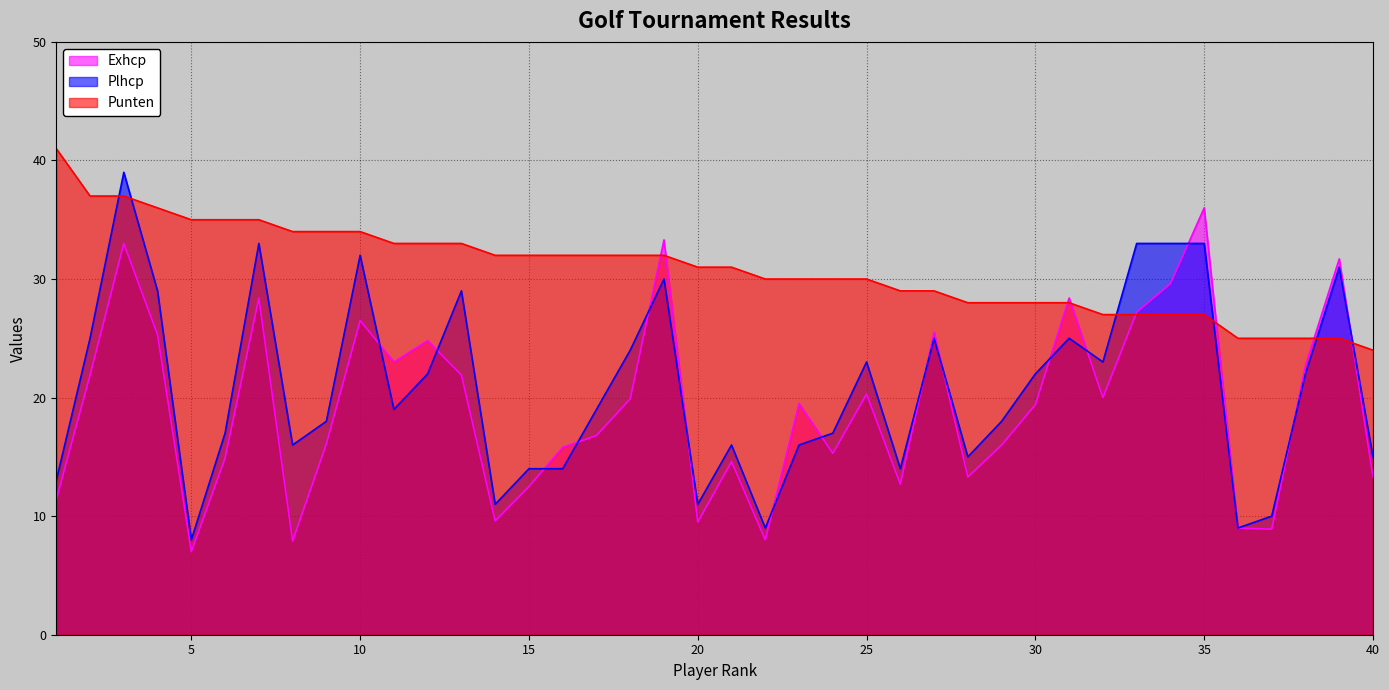

Which series changed the most between 1 and 20?

Punten